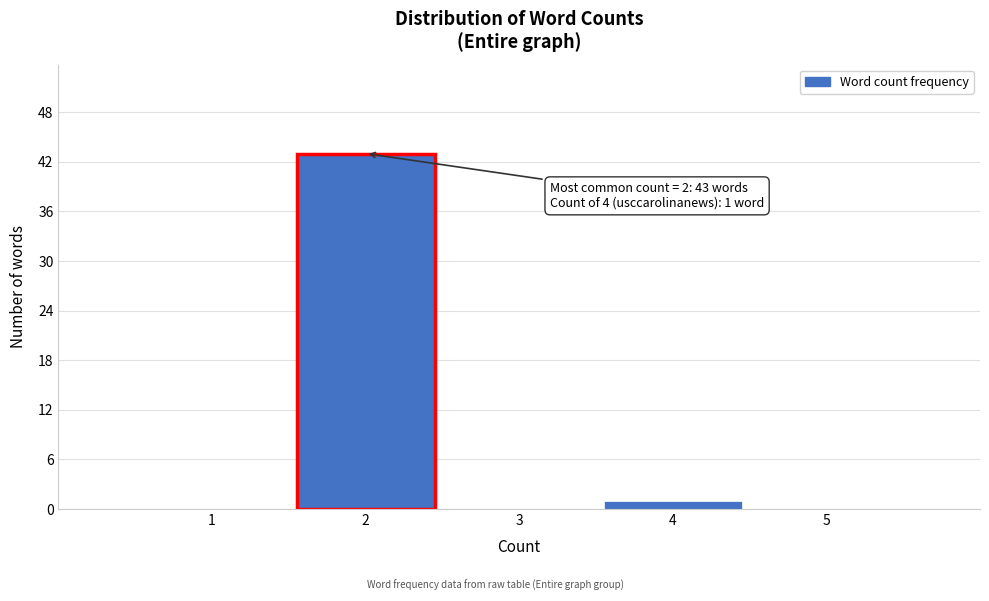

Reading left to right, transcribe all the data shown in this chart.

1=0	2=43	3=0	4=1	5=0